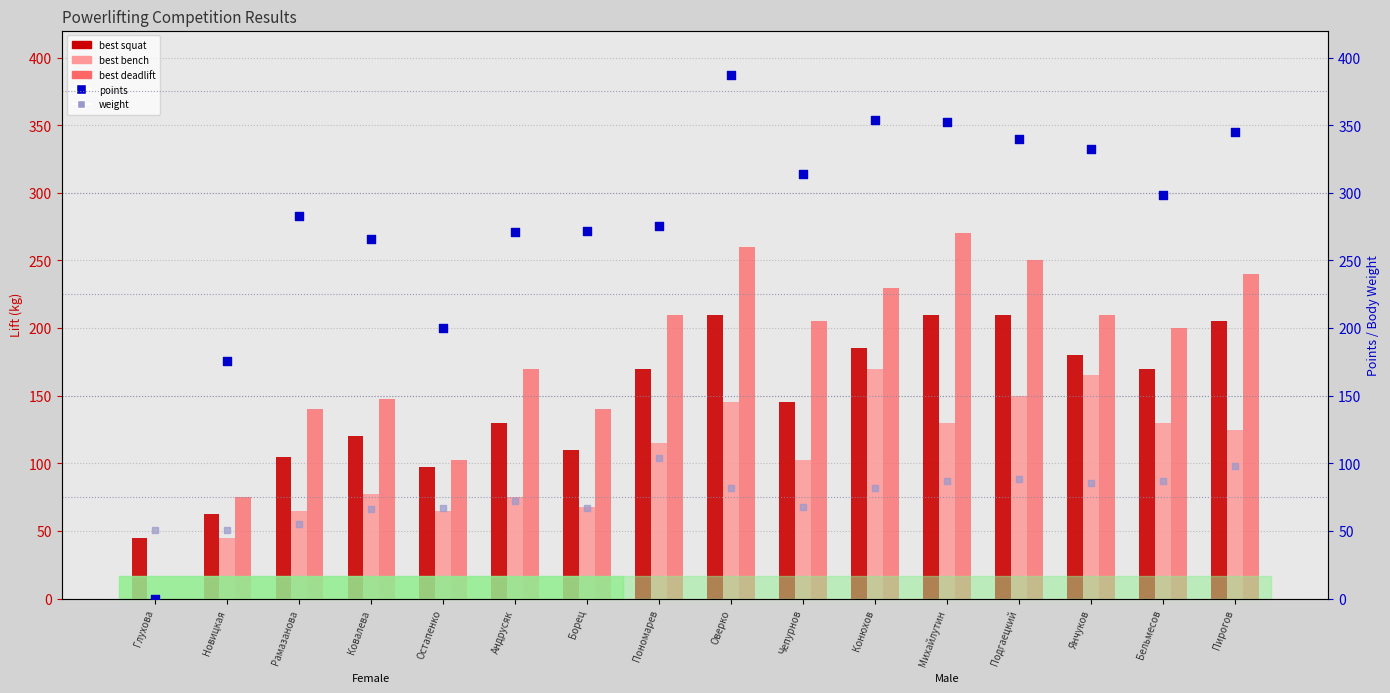

Which series reaches the minimum Y coordinate?

best_bench